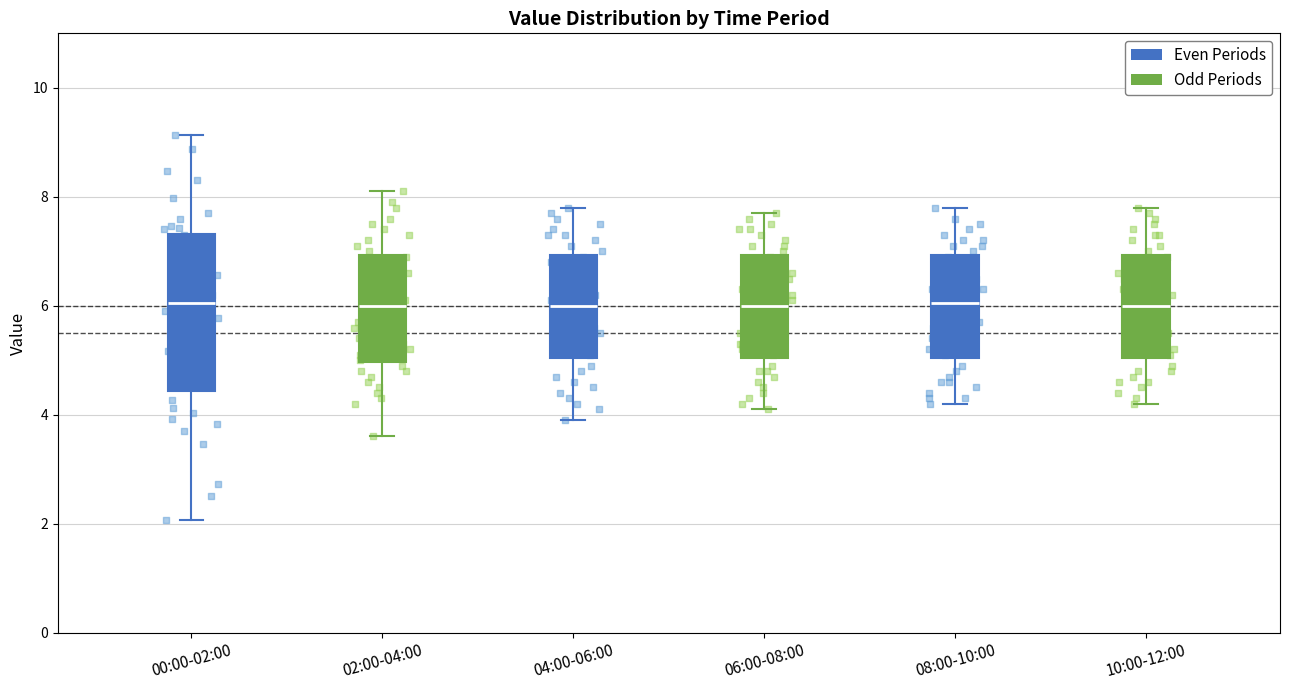

Reading left to right, read every box against the y-axis: the position of its median line, the range the box covers, and the ends of its whiskers. The values are not printed on the chart, so give them approximately, as read against the axis.

00:00-02:00: median 6.0, box 4.4 to 7.4, whiskers 2.0 to 9.2
02:00-04:00: median 6.0, box 5.0 to 7.0, whiskers 3.6 to 8.2
04:00-06:00: median 6.0, box 5.0 to 7.0, whiskers 4.0 to 7.8
06:00-08:00: median 6.0, box 5.0 to 7.0, whiskers 4.2 to 7.8
08:00-10:00: median 6.0, box 5.0 to 7.0, whiskers 4.2 to 7.8
10:00-12:00: median 6.0, box 5.0 to 7.0, whiskers 4.2 to 7.8